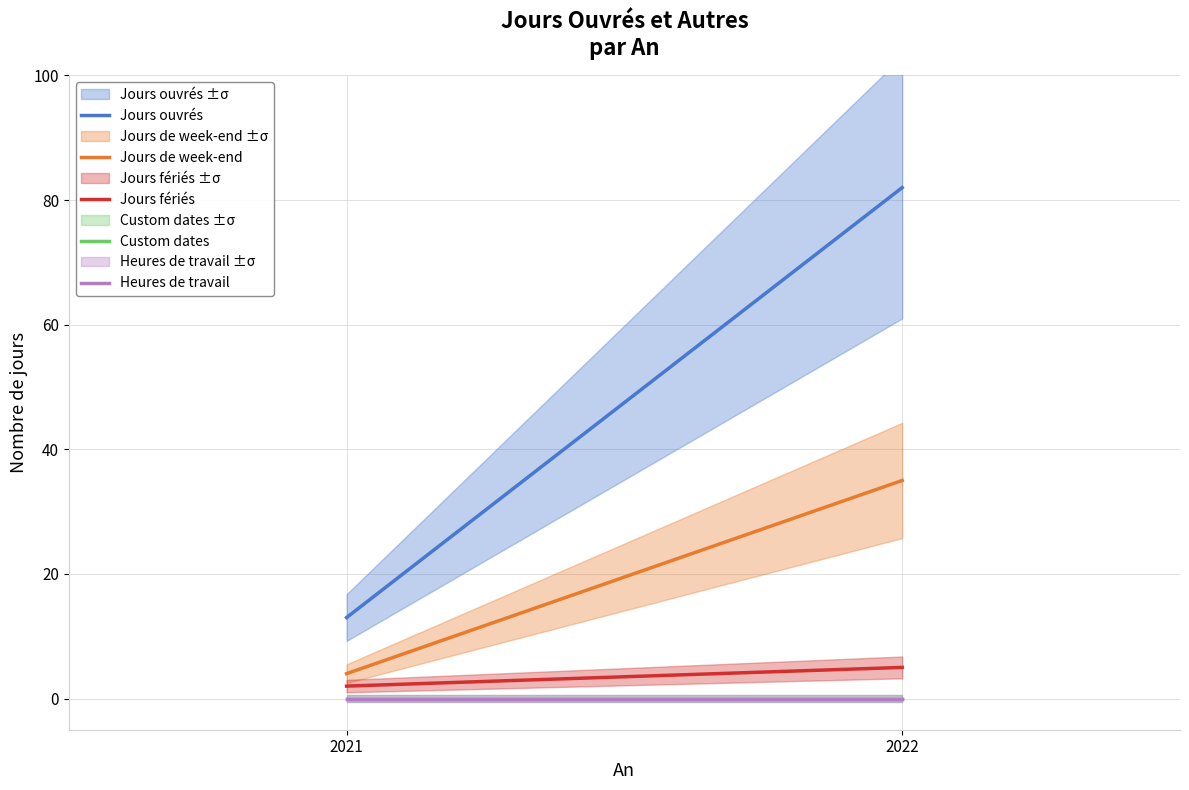

How many data points does each series have?

2